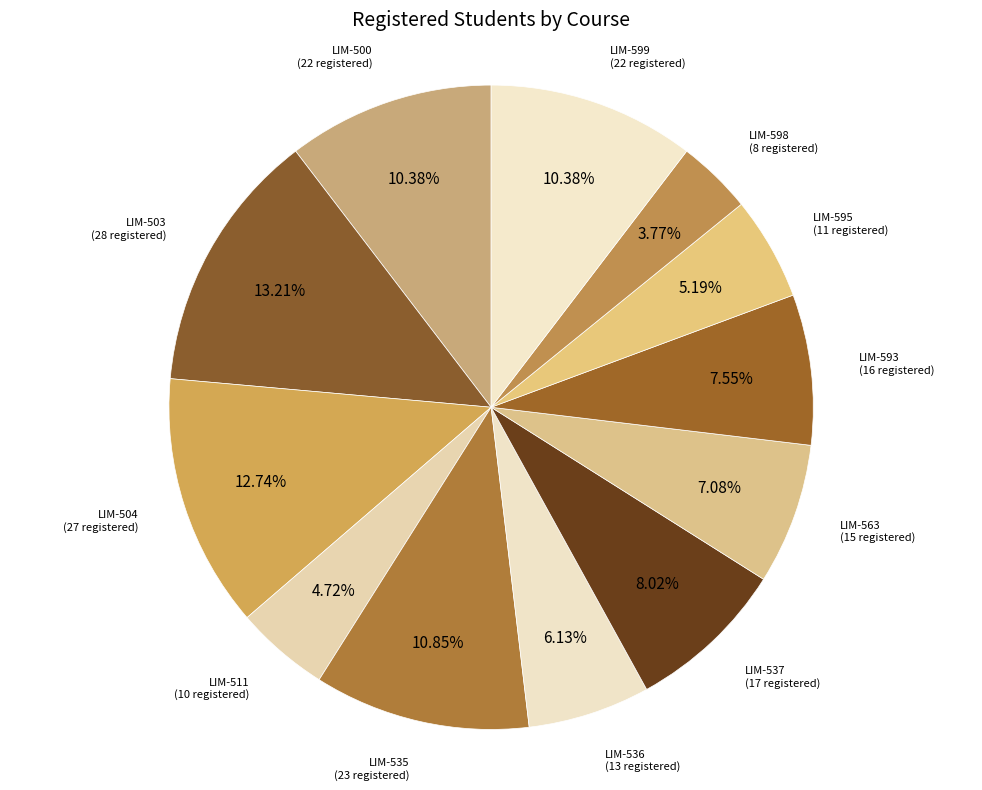

To the nearest percent, what is the average slice percentage?

8%